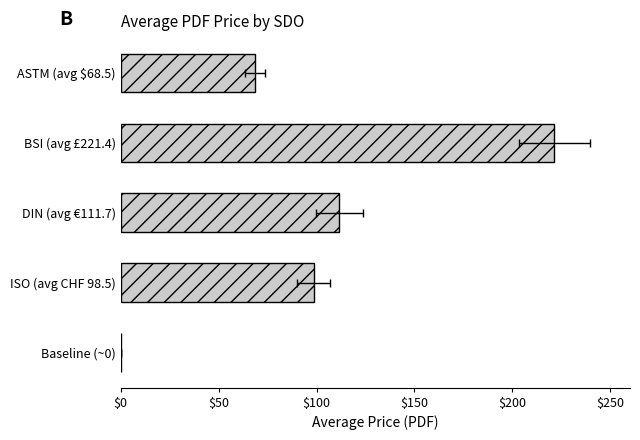

Between ASTM (avg $68.5) and ISO (avg CHF 98.5), which is larger?

ISO (avg CHF 98.5)